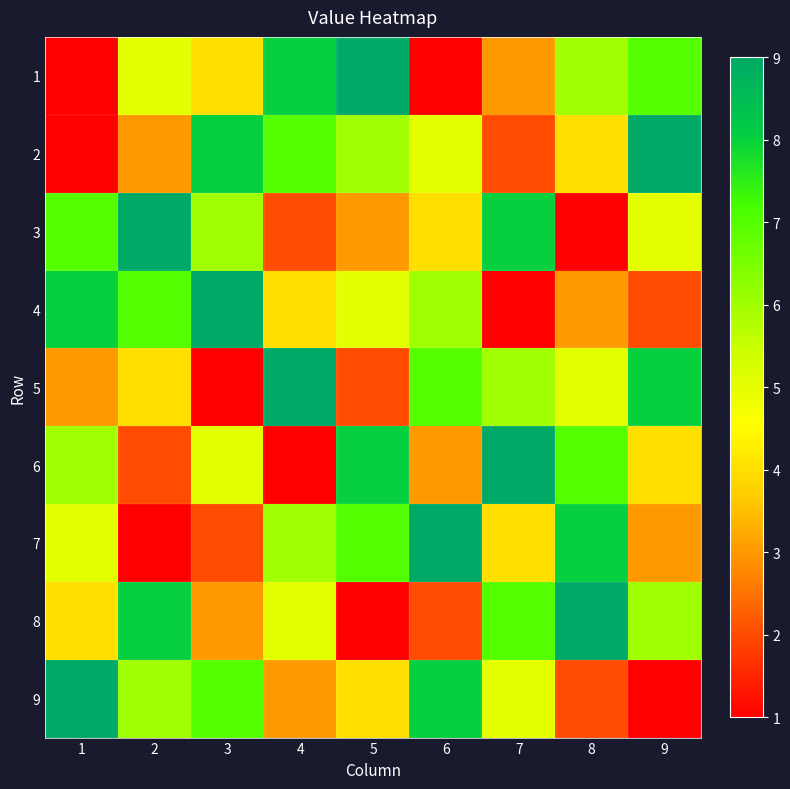

Which series has the largest total across all categories?

2